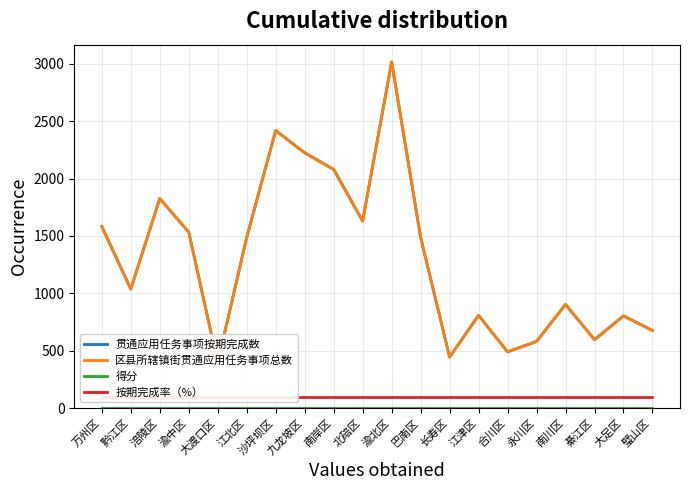

At which category does 贯通应用任务事项按期完成数 reach its first local peak?

涪陵区